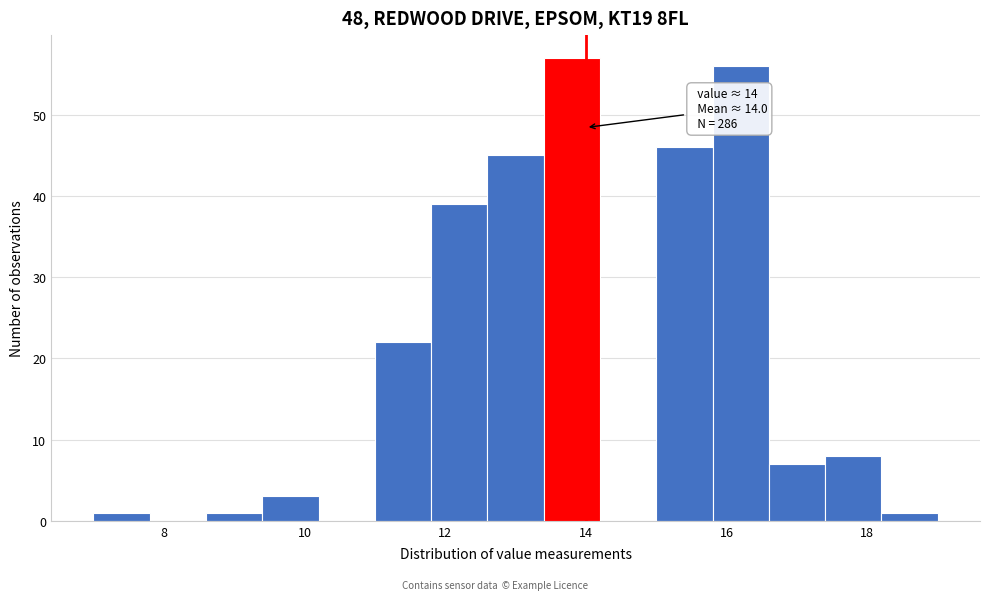

Over which range of the x-axis is the bar tallest?

13.4 to 14.2